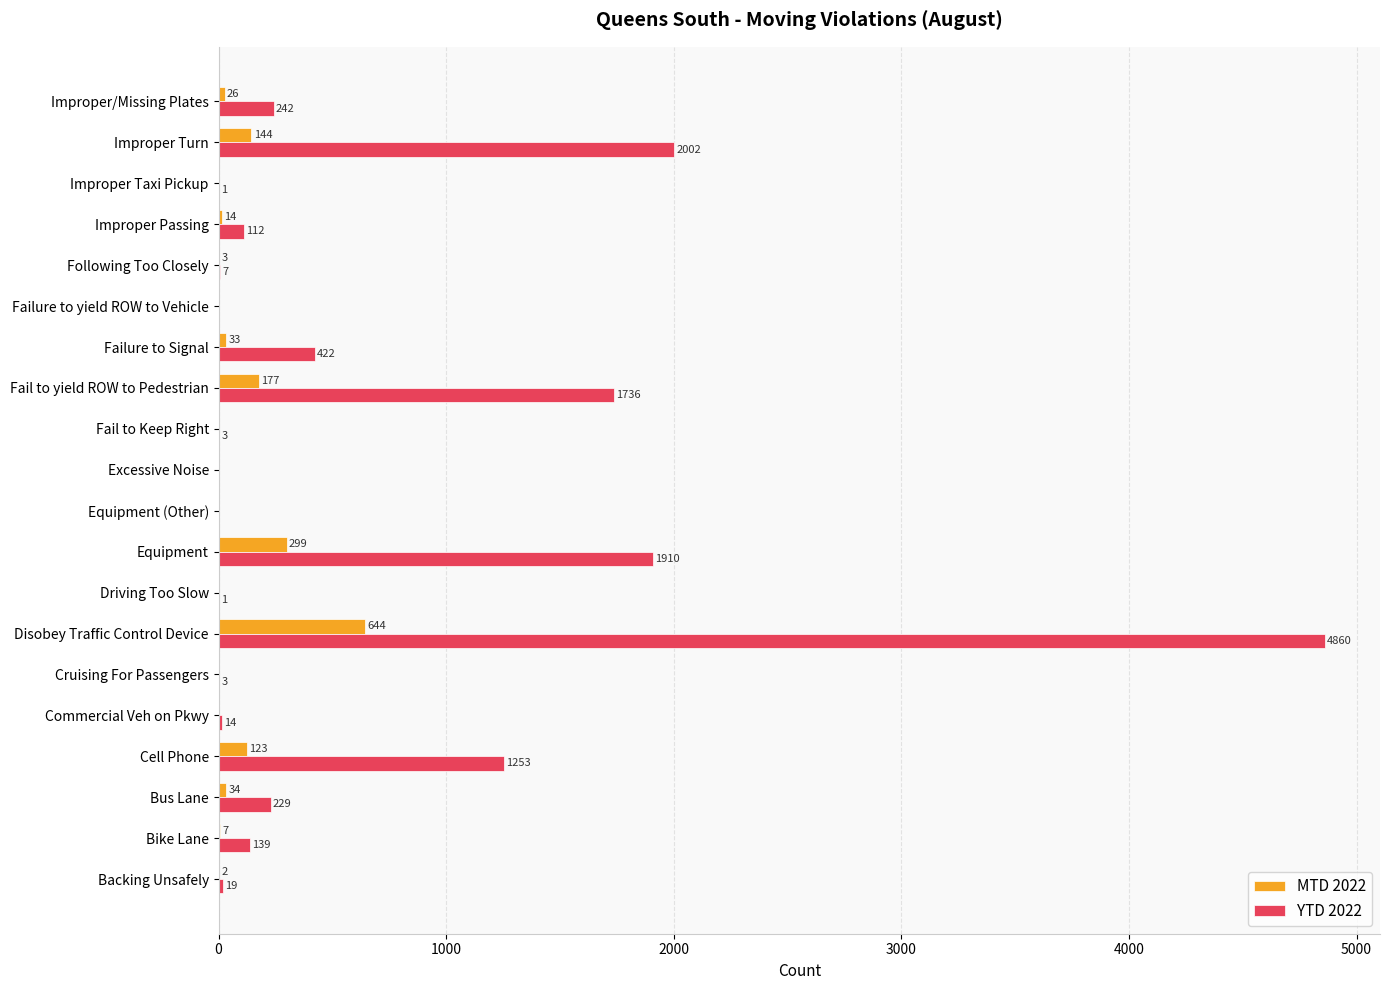

How many categories are shown in the chart?

20